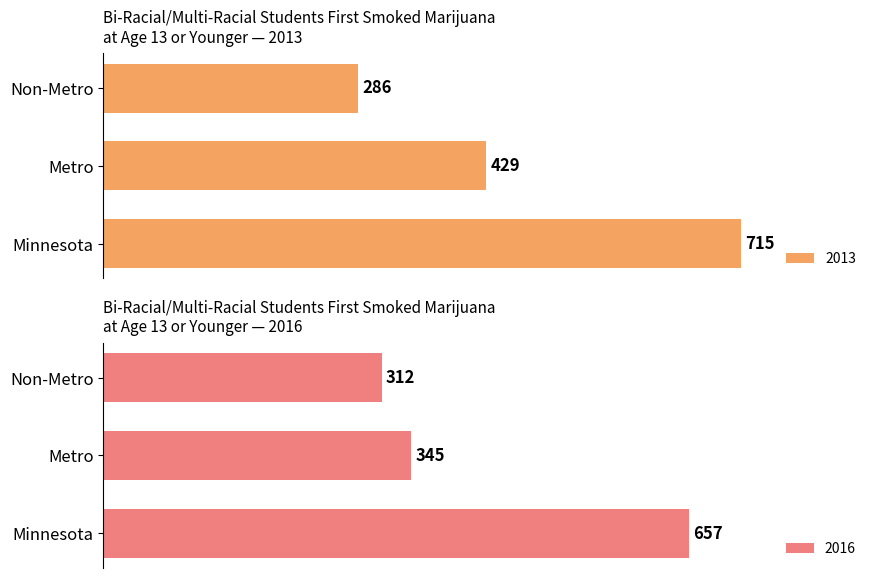

Is the value of 2016 at Metro greater than the value of 2013 at Non-Metro?

Yes